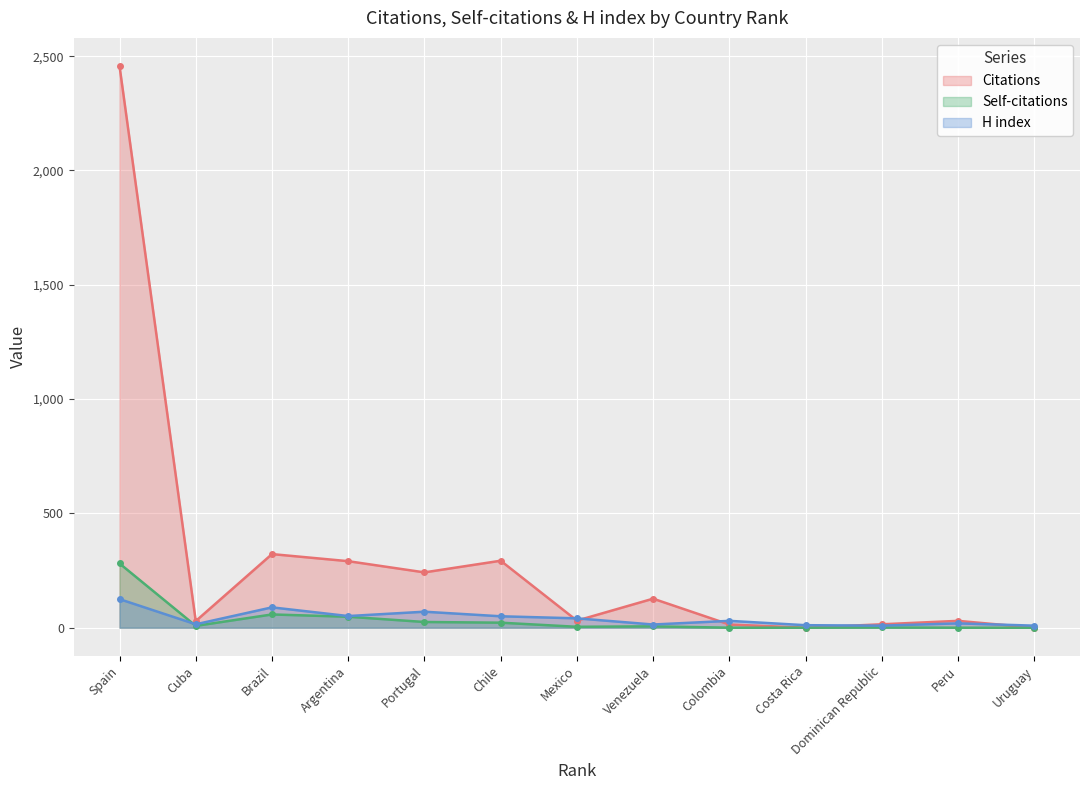

The H index series shows 5 at Costa Rica. True or false?

False